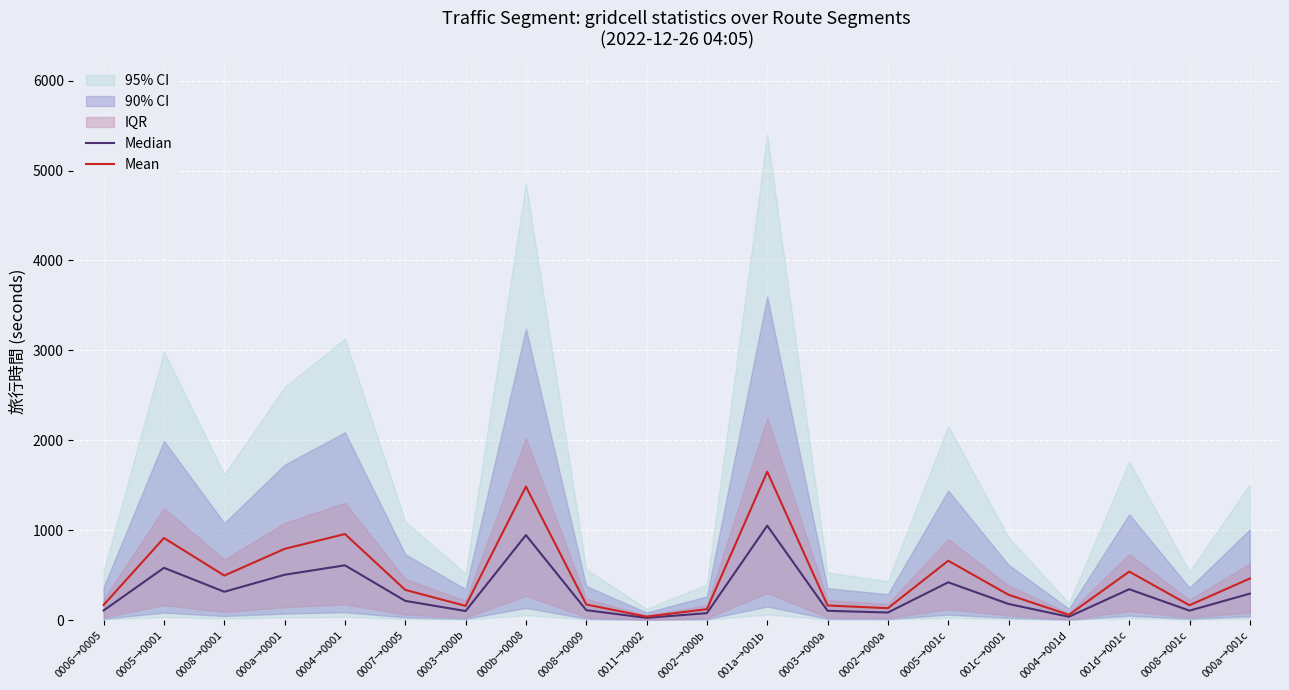

Where is the first local maximum for Mean?

0005→0001